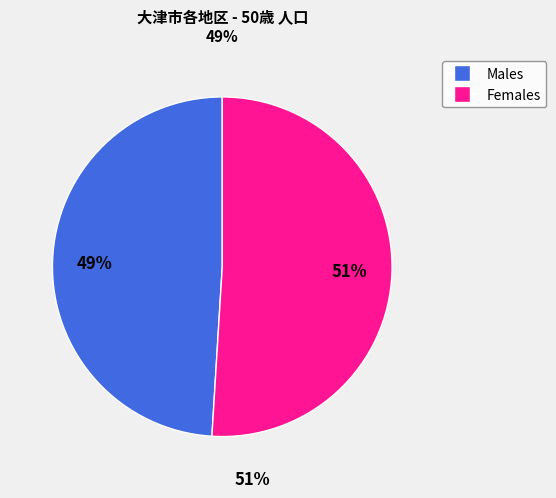

Does any single category account for the majority?

Yes